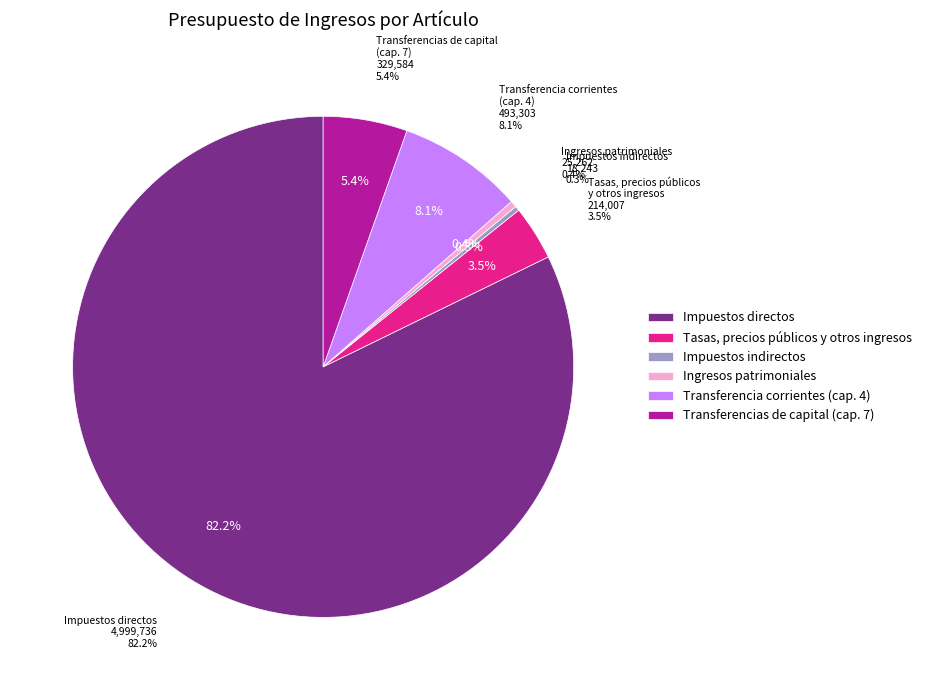

Is Transferencias de capital (2018) the majority of the pie?

No